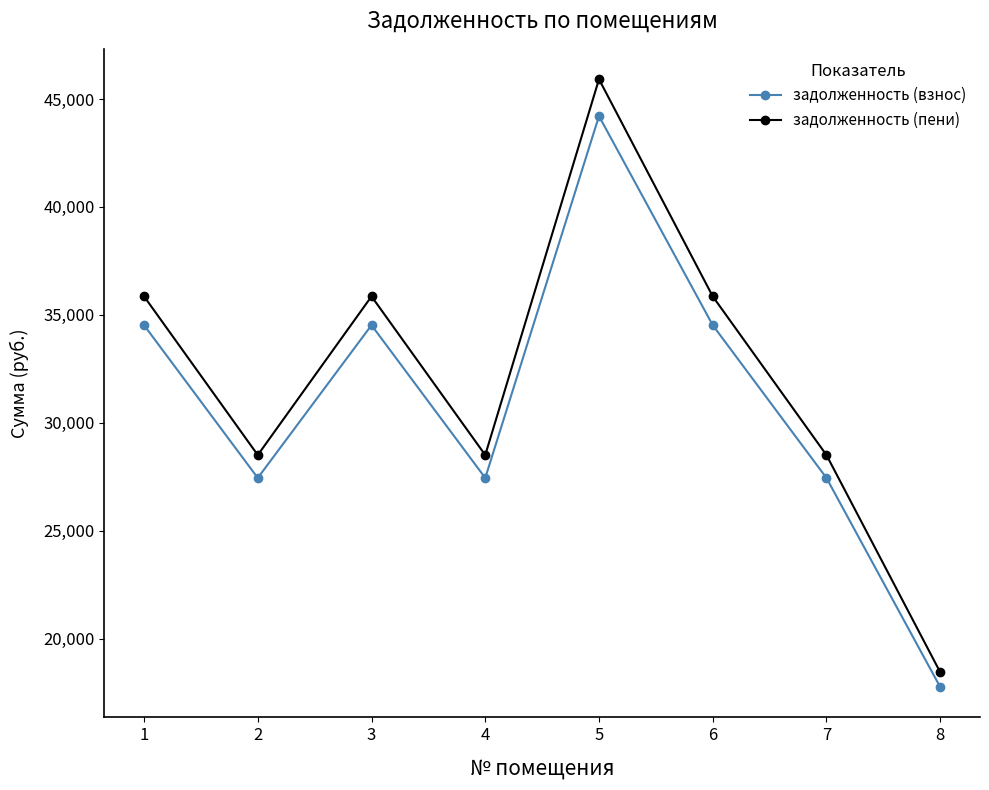

Reading right to left, list all the values displayed in this chart.

задолженность (взнос): 8=17757.1	7=27442.8	6=34520.9	5=44206.6	4=27442.8	3=34520.9	2=27442.8	1=34520.9
задолженность (пени): 8=18443.5	7=28503.6	6=35855.3	5=45915.4	4=28503.6	3=35855.3	2=28503.6	1=35855.3